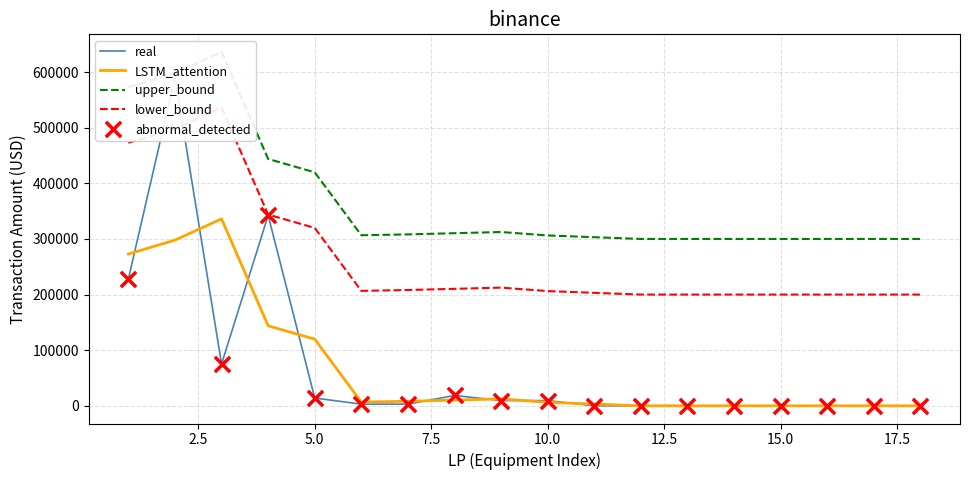

What is the change in value from 5 to 11?

-14000.0